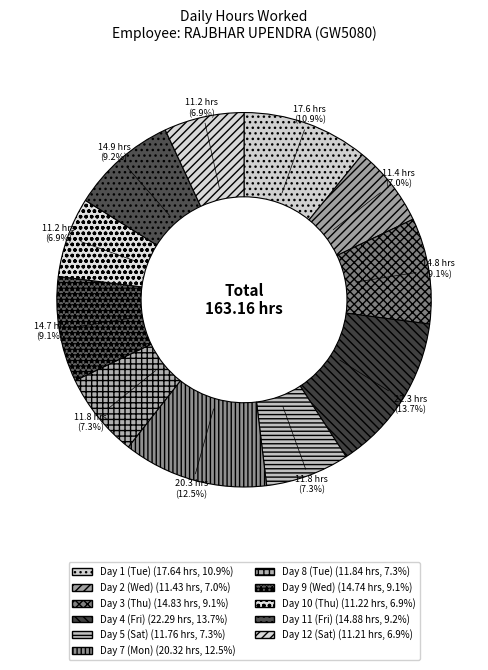

Rank the categories by value from highest to lowest.

Day 4 (Fri), Day 7 (Mon), Day 1 (Tue), Day 11 (Fri), Day 3 (Thu), Day 9 (Wed), Day 8 (Tue), Day 5 (Sat), Day 2 (Wed), Day 10 (Thu), Day 12 (Sat)